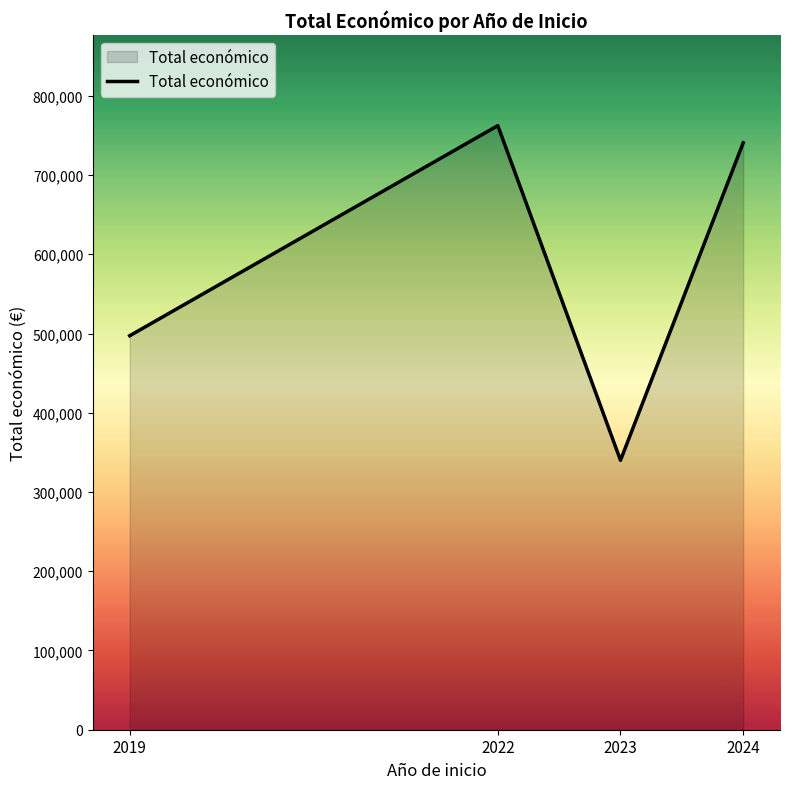

What is the maximum value shown in the chart?

762371